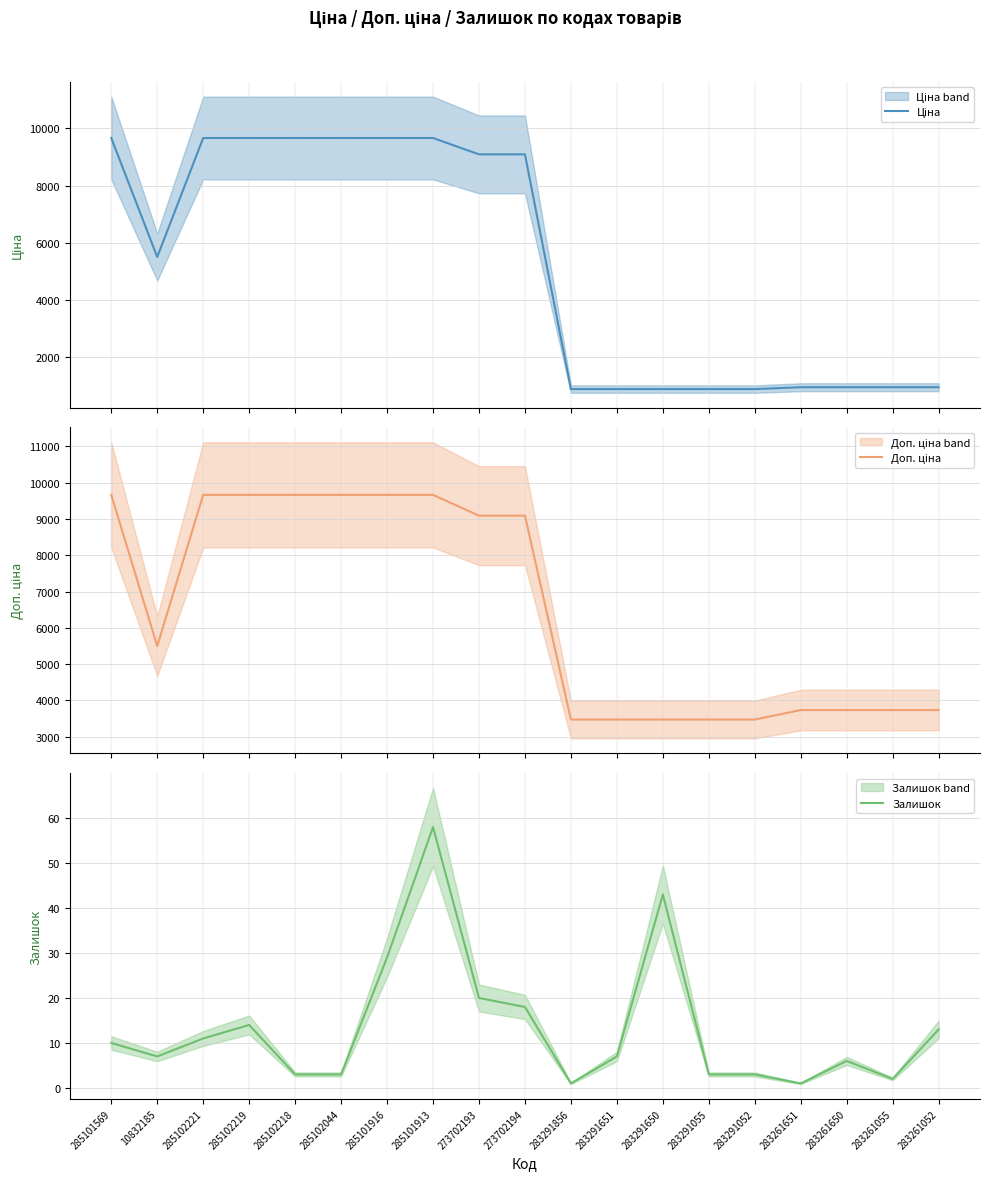

True or false: Доп. ціна and Залишок intersect in this chart.

False